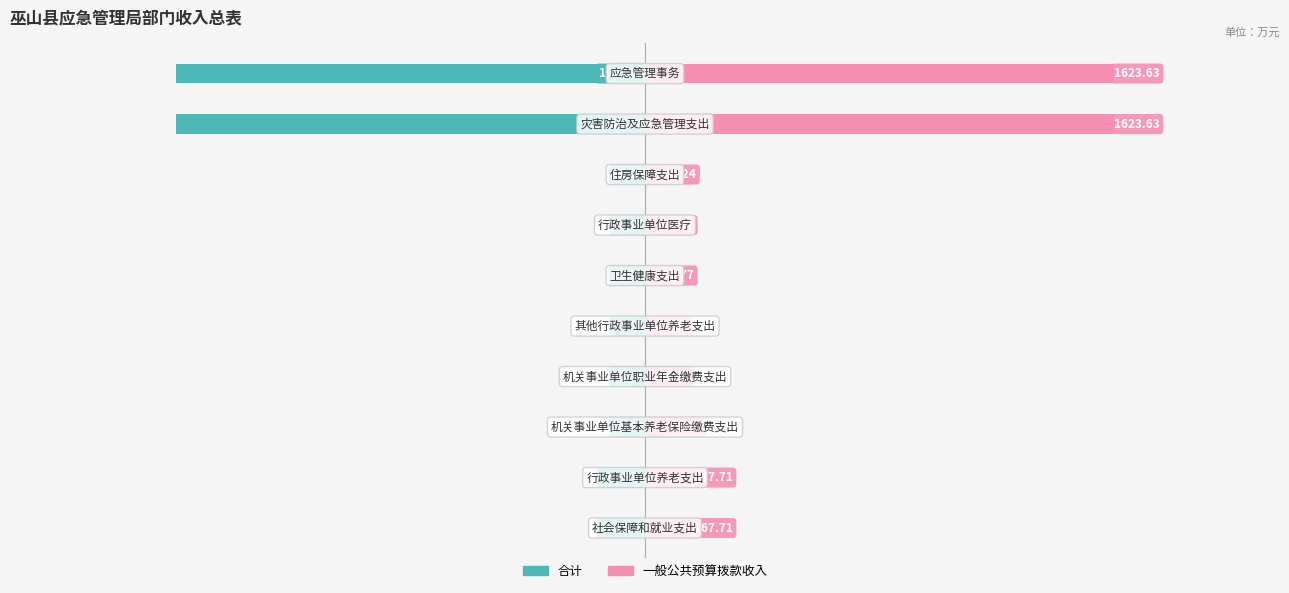

Rank the series by their maximum value, from lowest to highest.

合计, 一般公共预算拨款收入